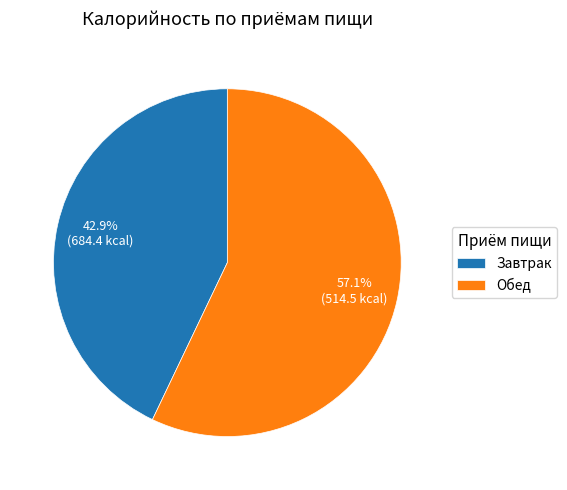

What is the ratio of the value at Обед to the value at Завтрак?

1.3